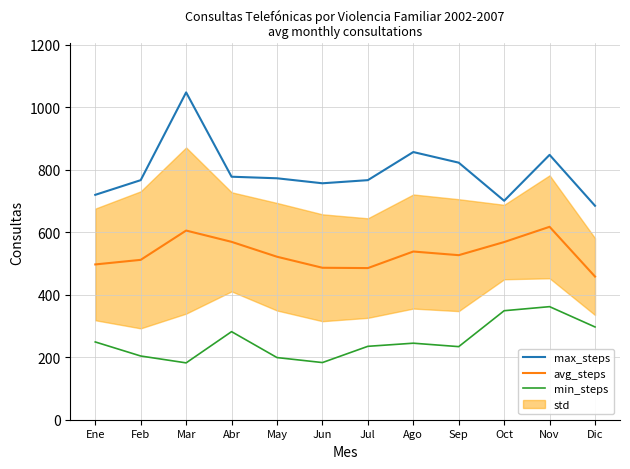

Rank the series at Mar from highest to lowest value.

max_steps, avg_steps, min_steps